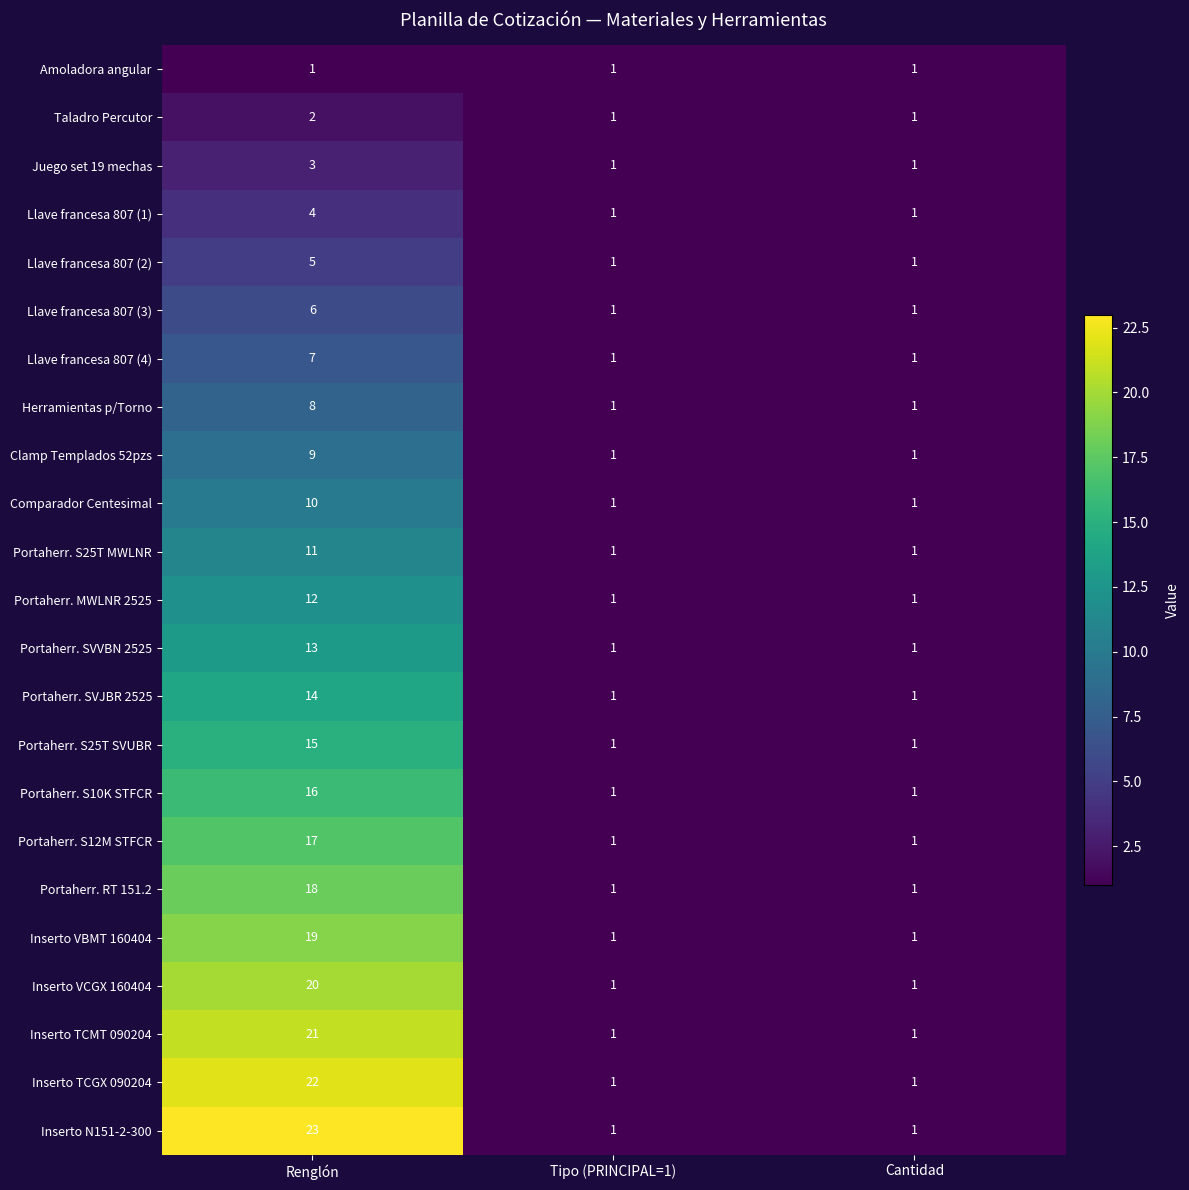

Which series has the largest range (max minus min)?

Inserto N151-2-300